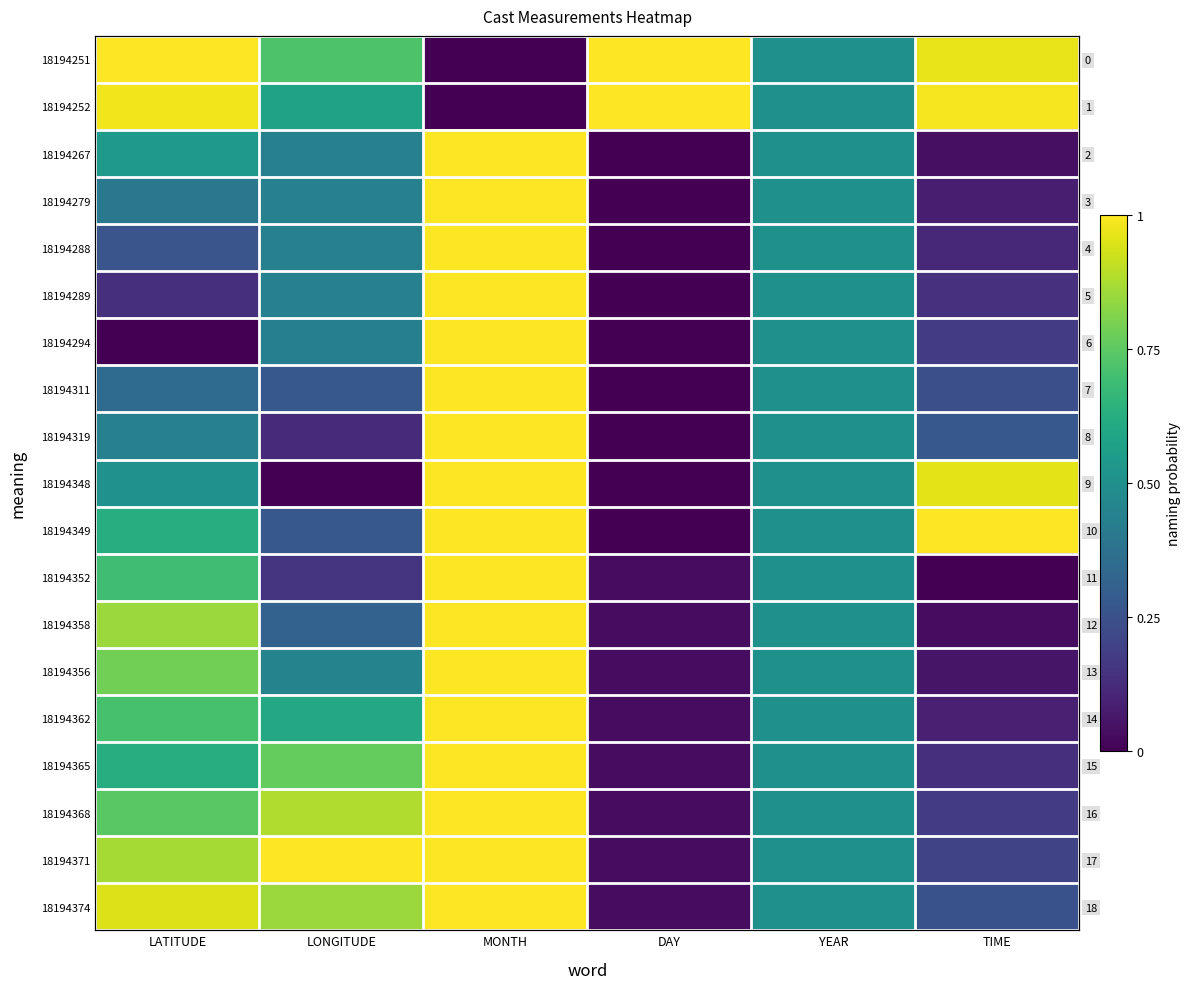

True or false: 18194279 has a value of 1.5 at MONTH.

False